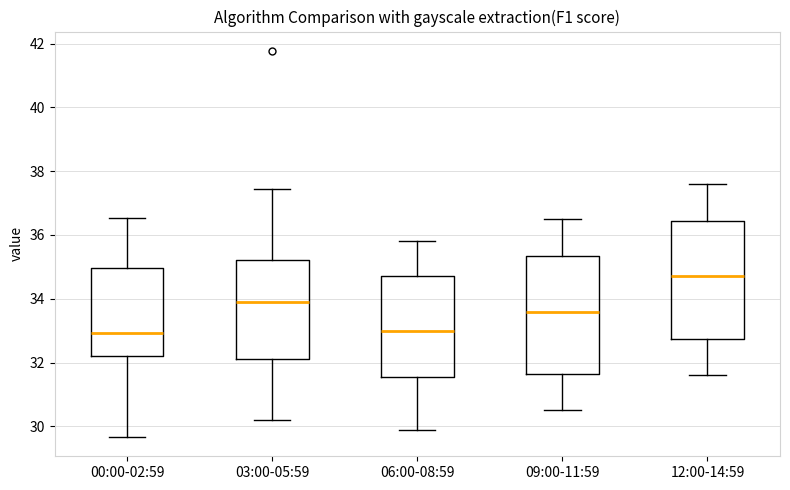

Reading left to right, read every box against the y-axis: the position of its median line, the range the box covers, and the ends of its whiskers. The values are not printed on the chart, so give them approximately, as read against the axis.

00:00-02:59: median 33.0, box 32.2 to 35.0, whiskers 29.6 to 36.6
03:00-05:59: median 34.0, box 32.2 to 35.2, whiskers 30.2 to 37.4
06:00-08:59: median 33.0, box 31.6 to 34.8, whiskers 30.0 to 35.8
09:00-11:59: median 33.6, box 31.6 to 35.4, whiskers 30.6 to 36.6
12:00-14:59: median 34.8, box 32.8 to 36.4, whiskers 31.6 to 37.6